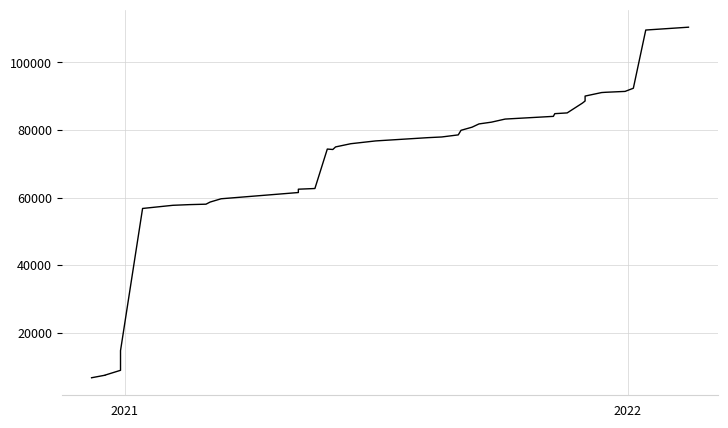

What is the minimum value shown in the chart?

6659.7